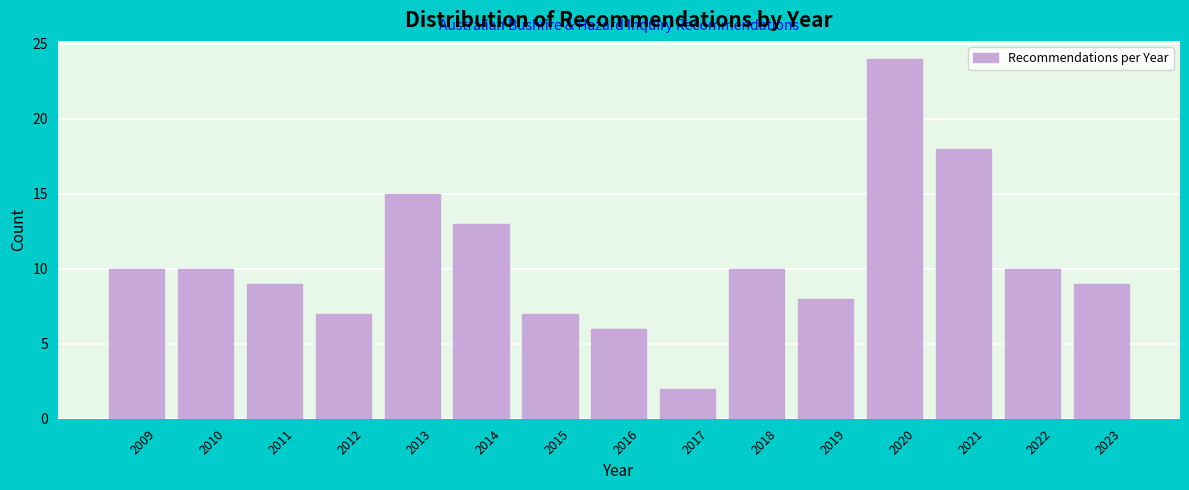

Reading left to right, what are all the values shown in this chart?

10	10	9	7	15	13	7	6	2	10	8	24	18	10	9